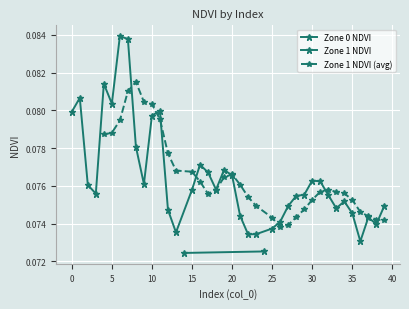

Is it true that the value at 0 is 0.0?

False